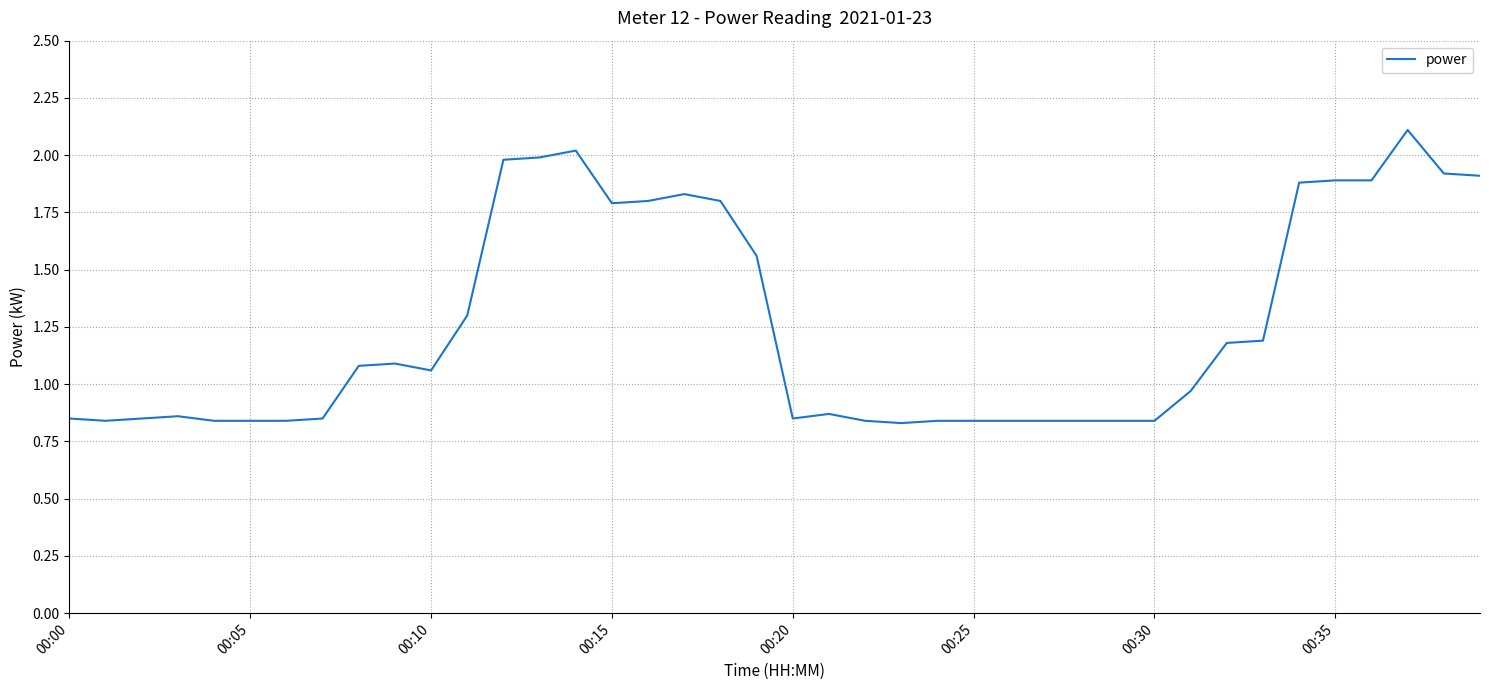

What is the maximum value shown in the chart?

2.1